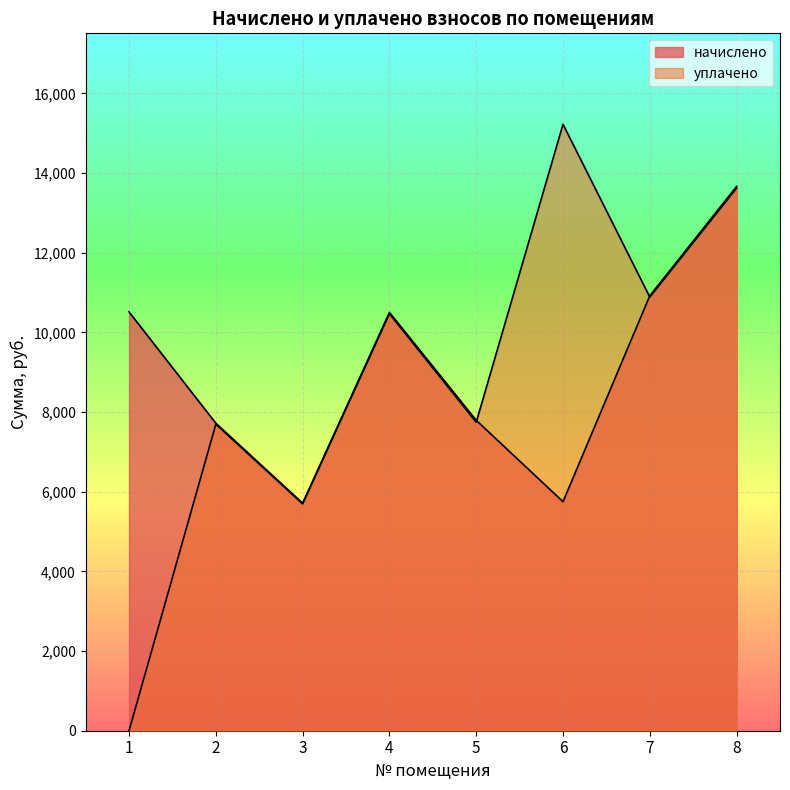

True or false: начислено and уплачено intersect in this chart.

True